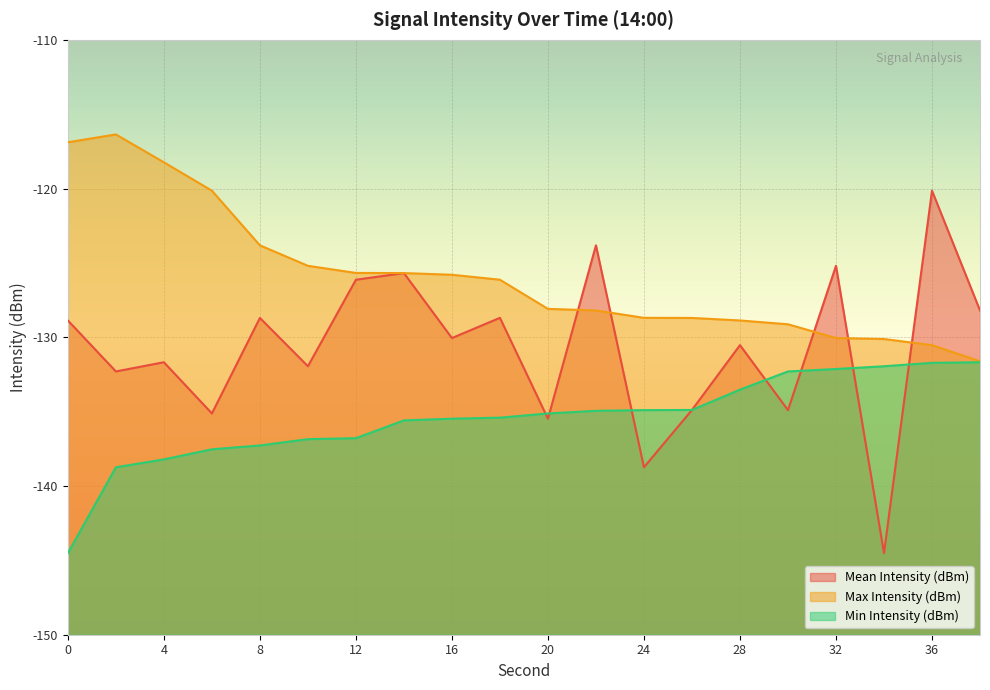

What is the value of the Max Intensity (dBm) point at the 6th from the left?

-125.2